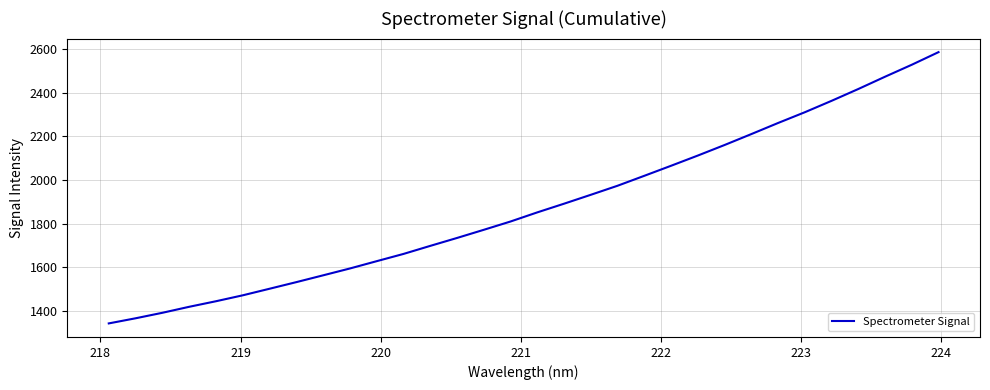

What is the minimum value shown in the chart?

1343.2